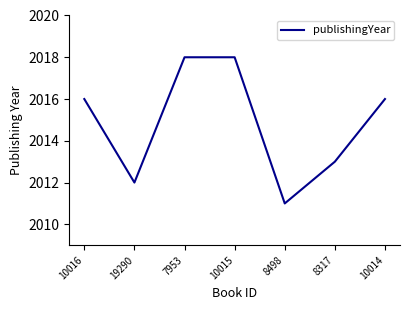

True or false: the data shows 3330 at 10016.

False